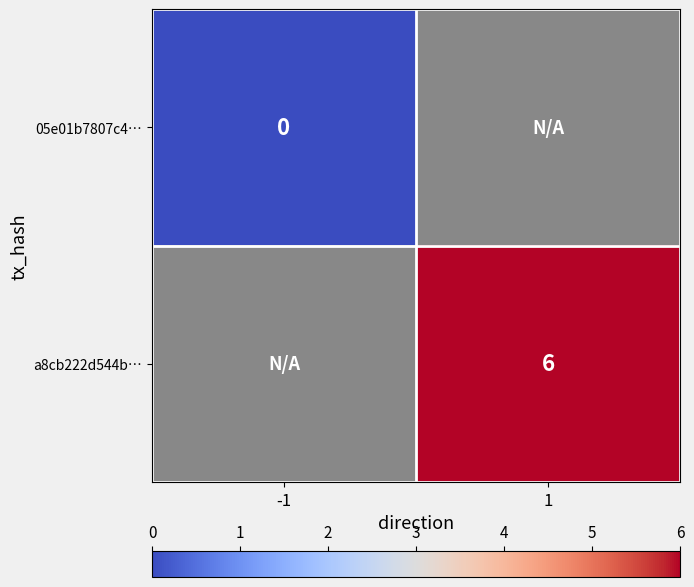

How many values in a8cb222d544b… are above zero?

1